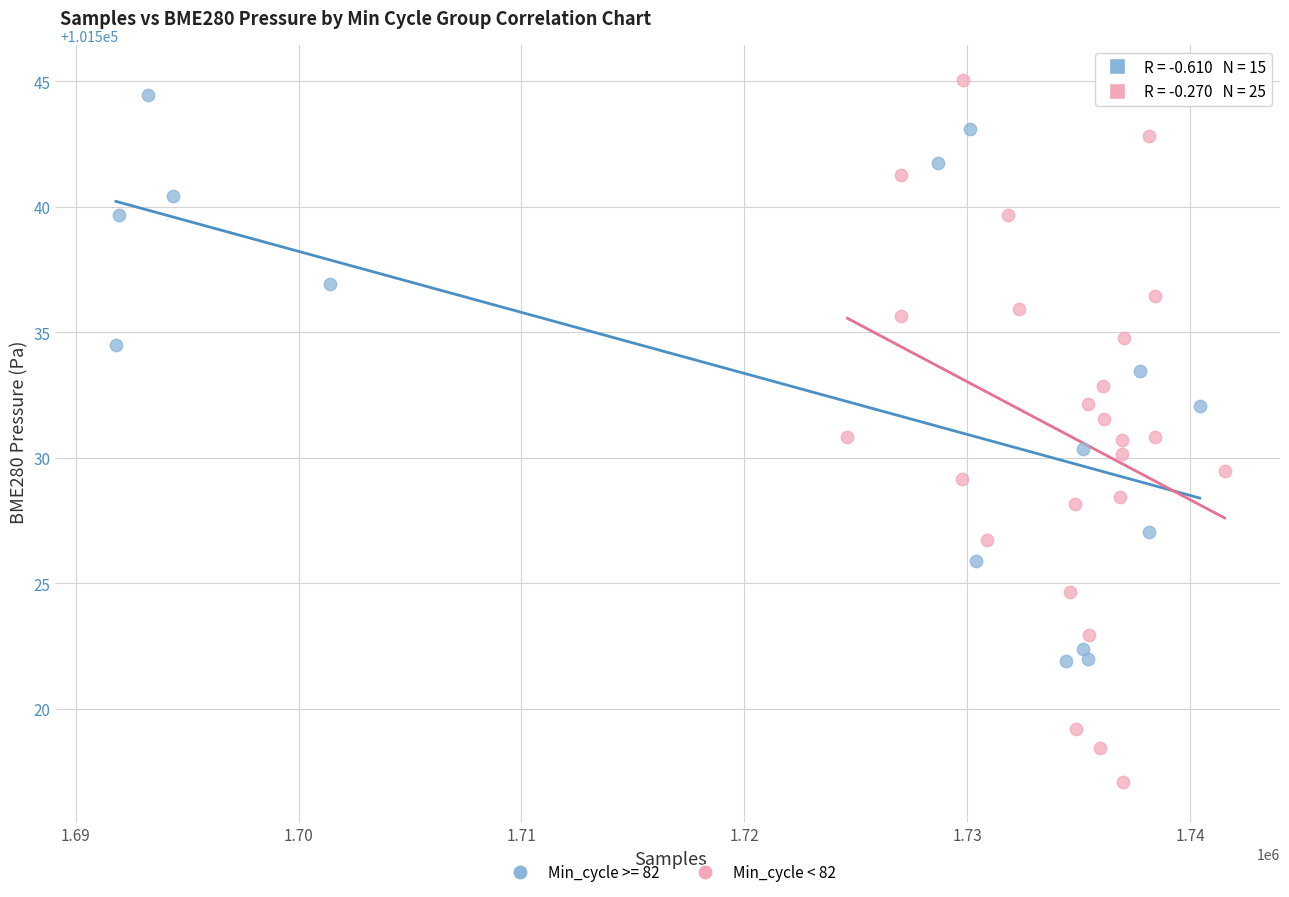

Which series contains the lowest Y value?

Min_cycle < 82